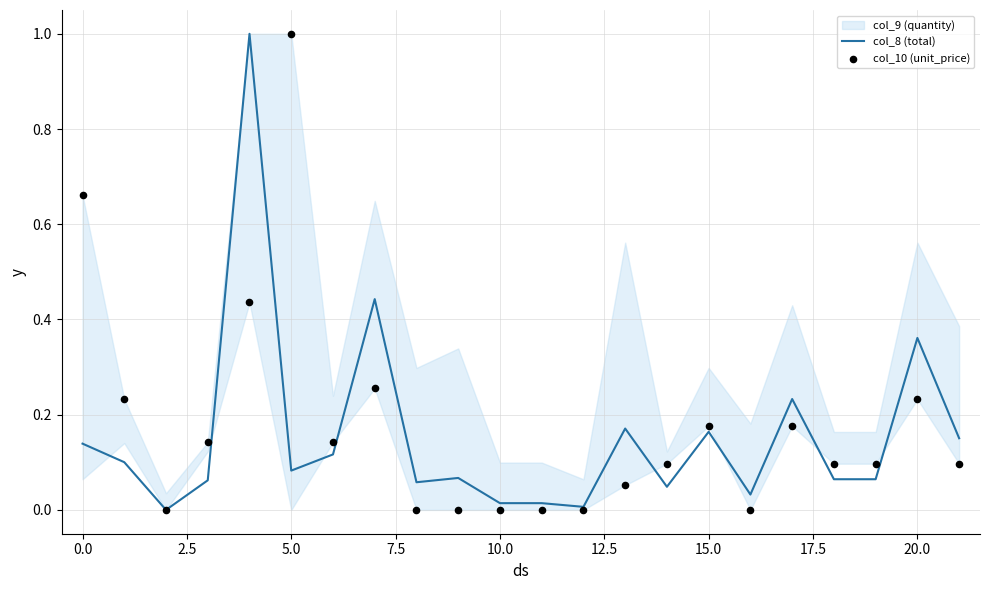

Which series contains the lowest Y value?

col_8 (total)